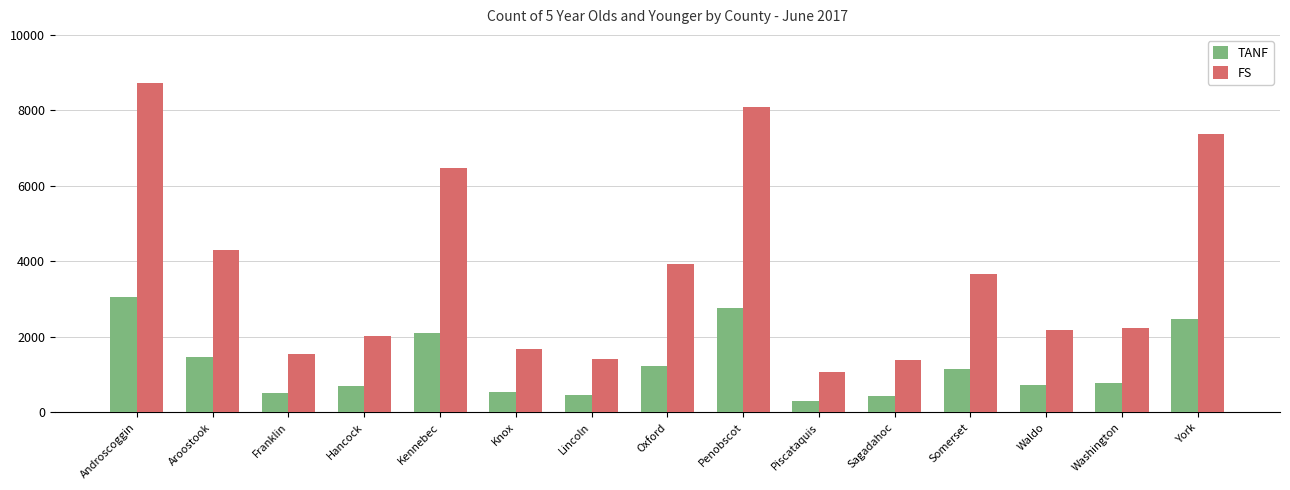

Which series changed the most between Androscoggin and Kennebec?

FS